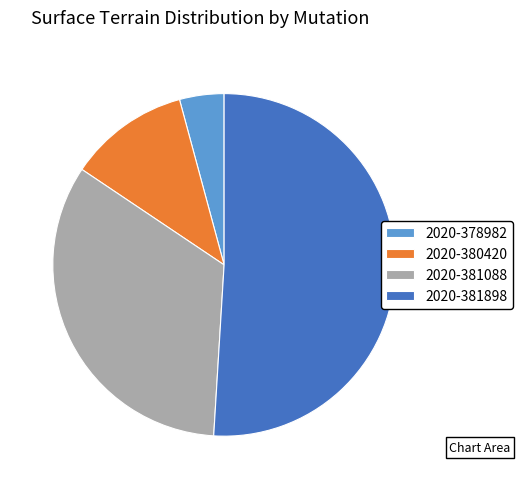

How many segments does this pie chart have?

4